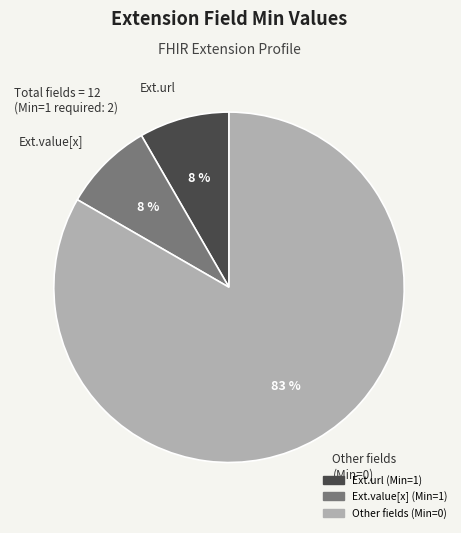

Which slice represents more than half of the pie?

Other fields (Min=0)